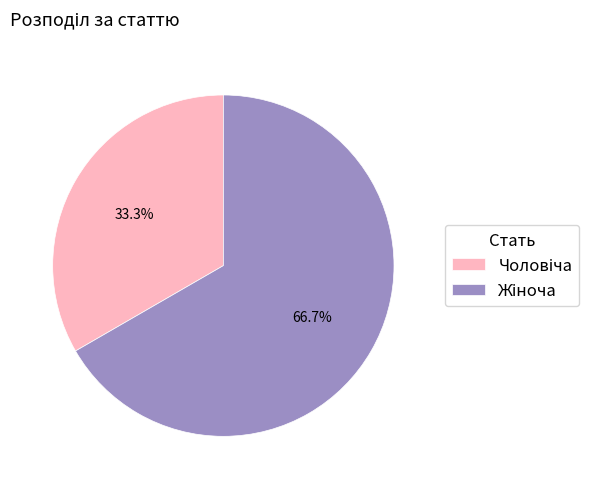

Is there a majority slice in this chart?

Yes